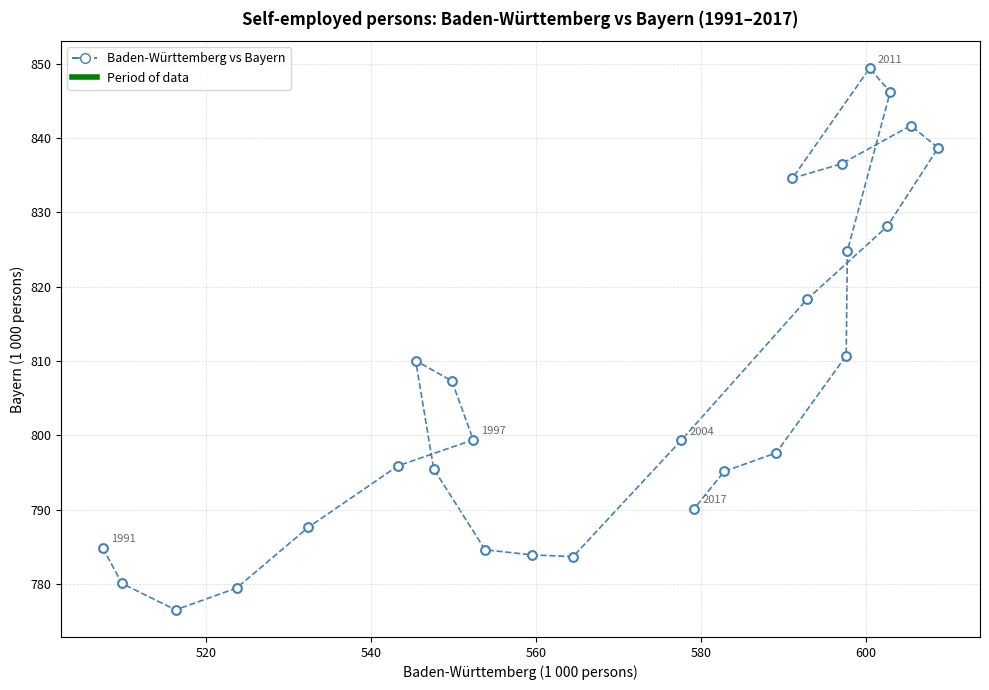

What is the range of X values (max minus min)?

101.3